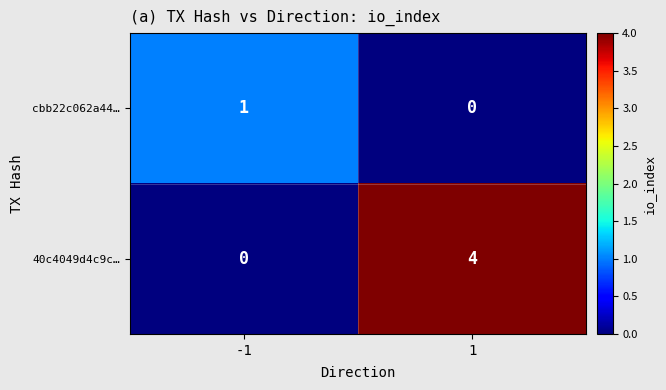

Reading left to right, list all the values displayed in this chart.

cbb22c062a44…: -1=1	1=0
40c4049d4c9c…: -1=0	1=4